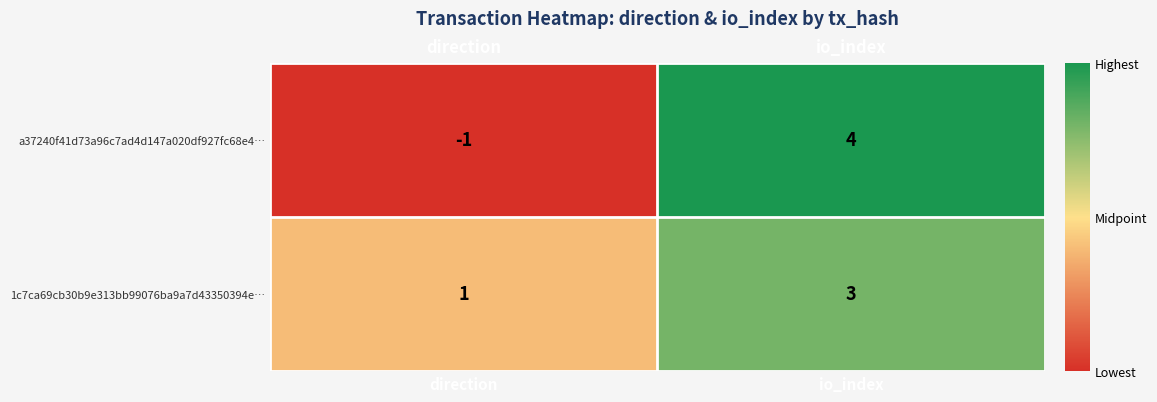

Where is 1c7ca69cb30b9e313bb99076ba9a7d43350394e… nearest to the value 2?

direction